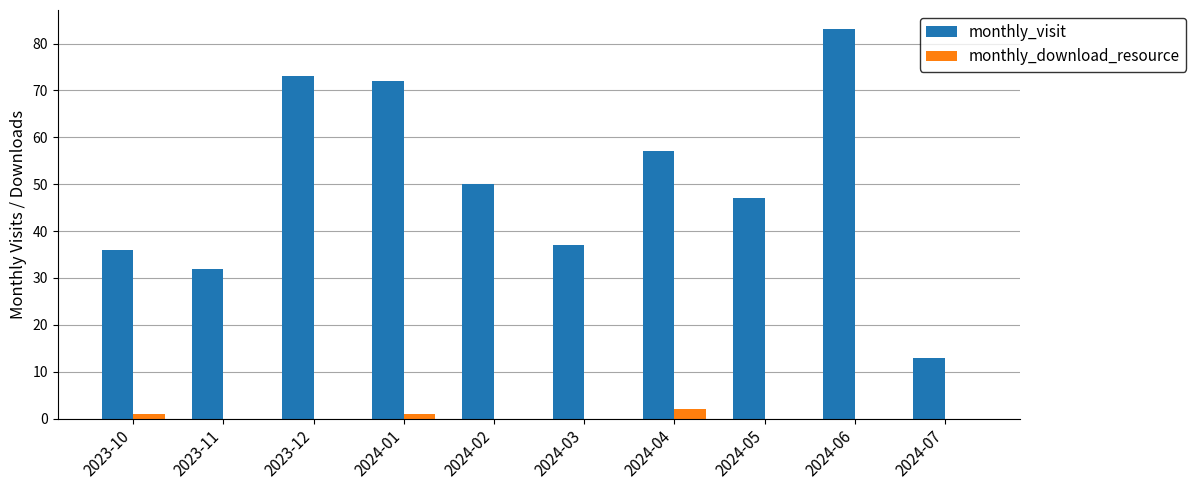

Which series has the largest total across all categories?

monthly_visit